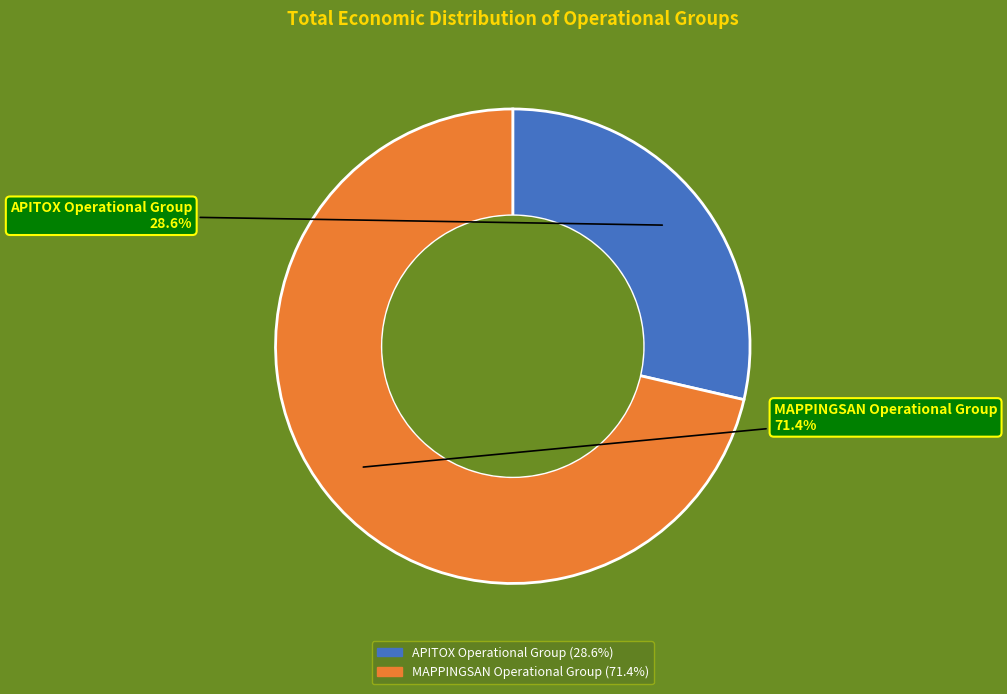

To the nearest percent, what portion does MAPPINGSAN Operational Group represent?

71%